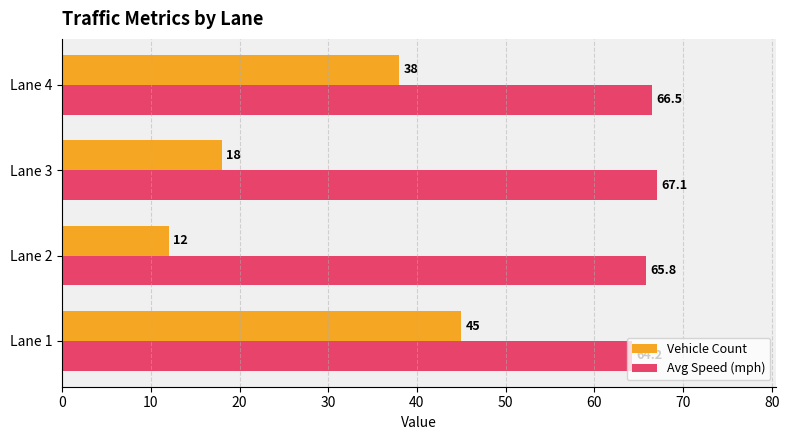

Which series has the widest spread of values?

Vehicle Count